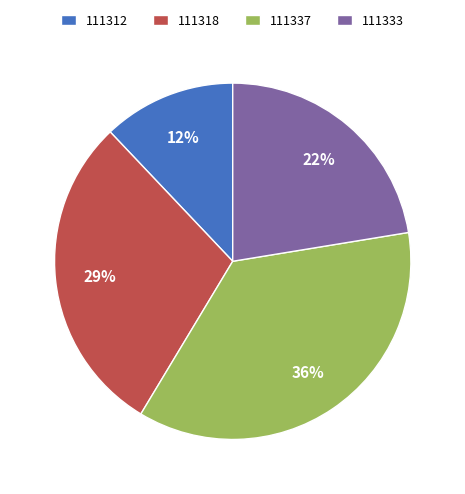

Approximately how many times larger is the value at 111312 compared to 111333?

0.5